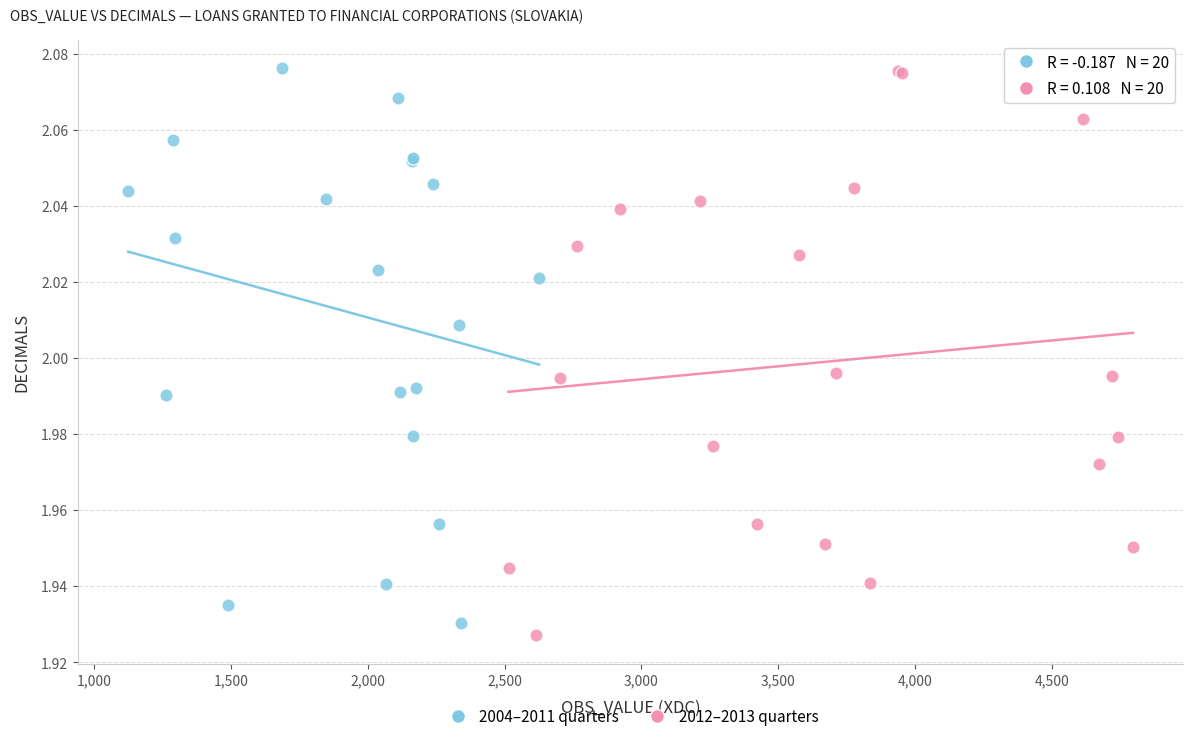

What are all the series names shown in the legend?

2004–2011 quarters, 2012–2013 quarters